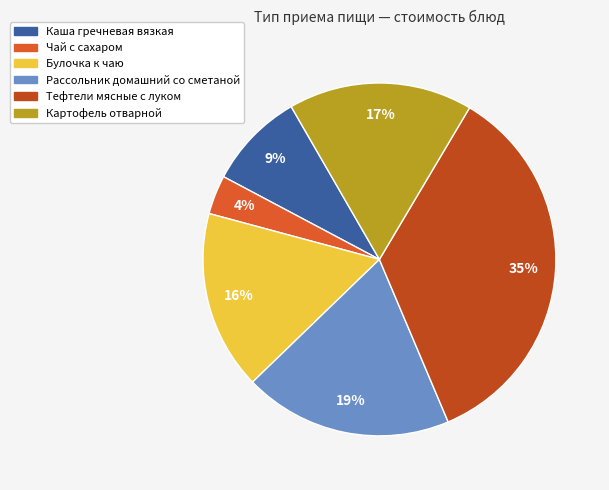

Does Чай с сахаром represent more than half of the total?

No